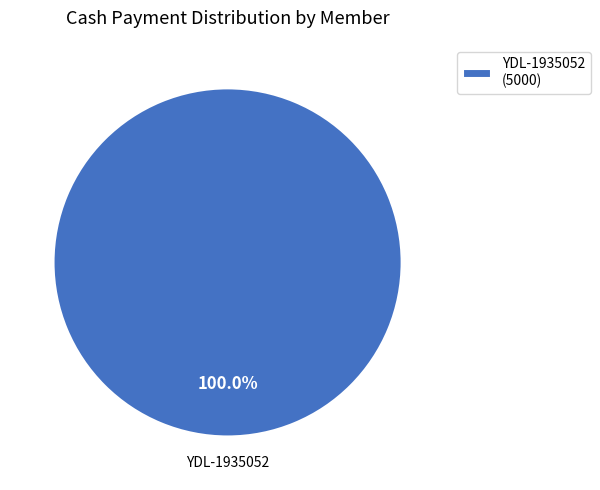

Rank the categories by value from highest to lowest.

YDL-1935052 (5000)